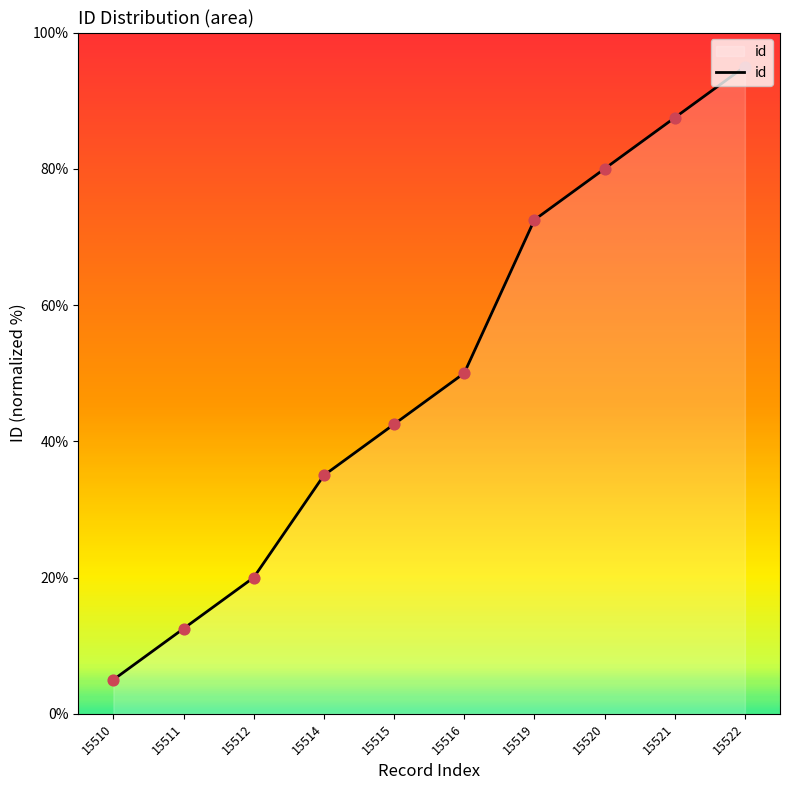

Approximately how many times larger is the value at 15520 compared to 15516?

1.6